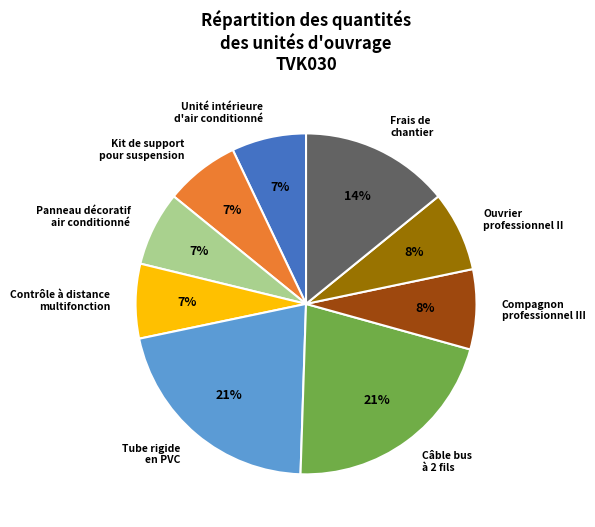

How many segments does this pie chart have?

9